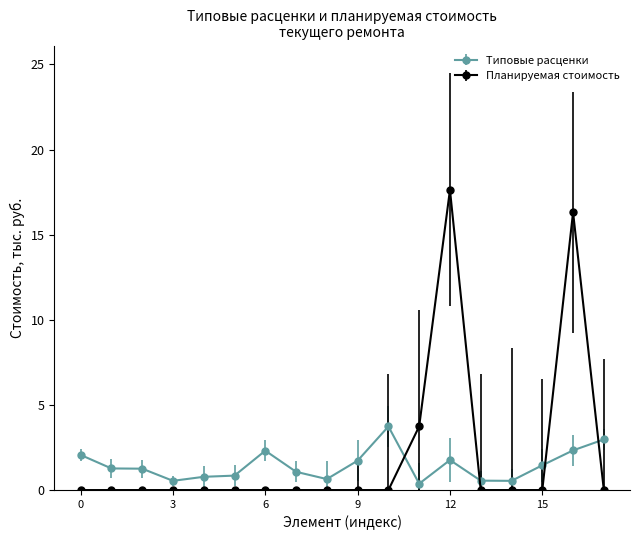

What is the sum of all Типовые расценки values?

26.2